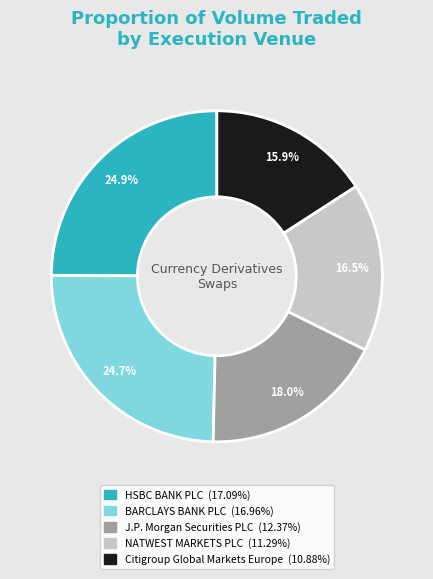

What is the total percentage of BARCLAYS BANK PLC and NATWEST MARKETS PLC?

41.2%